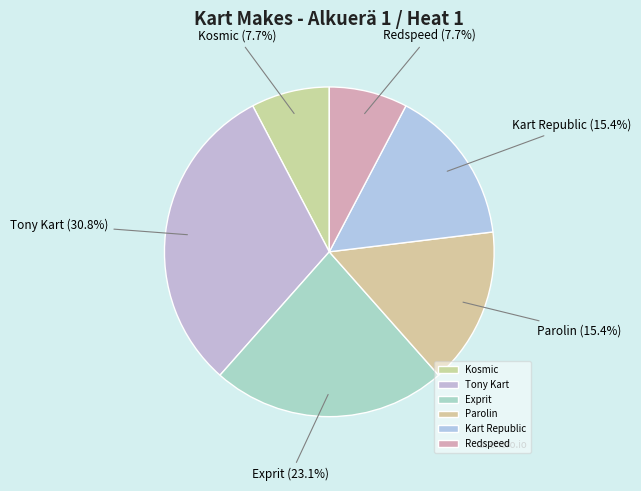

Between Parolin and Redspeed, which is larger?

Parolin